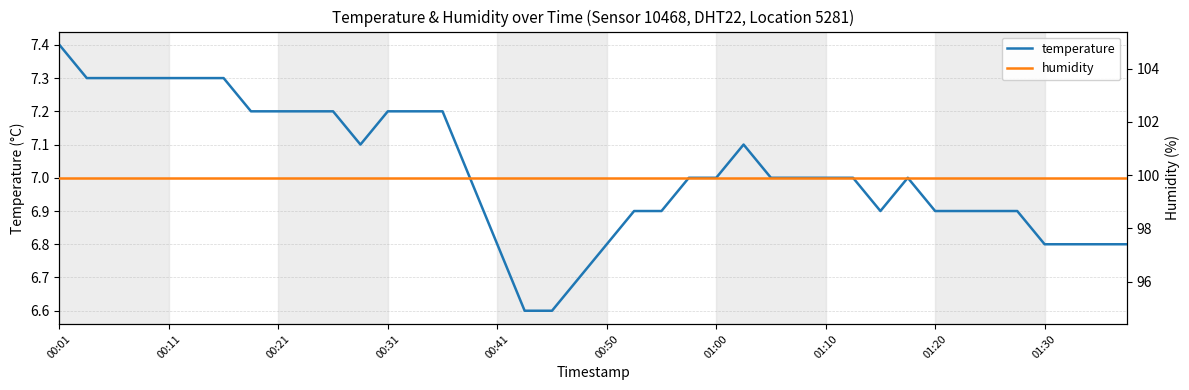

What is the highest value of the temperature series?

7.4